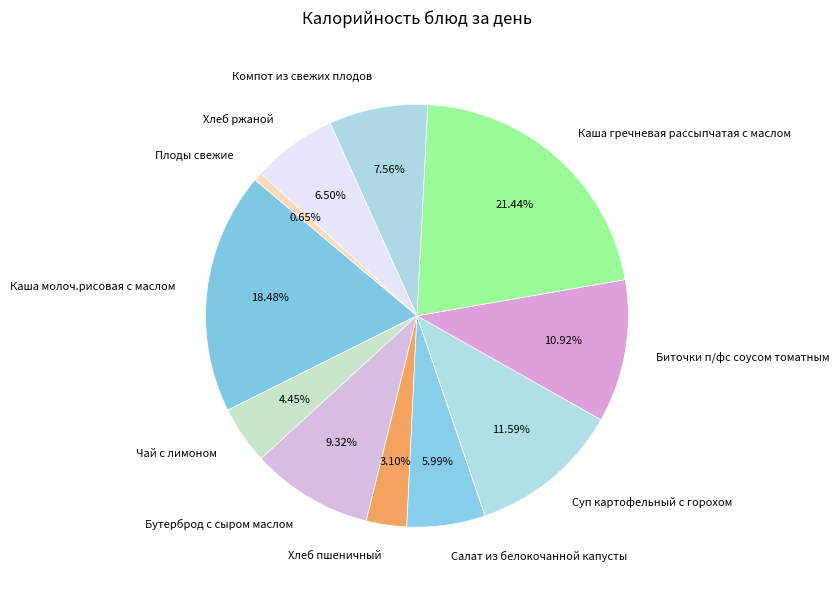

To the nearest percent, what is the combined percentage of Хлеб пшеничный and Салат из белокочанной капусты?

9%